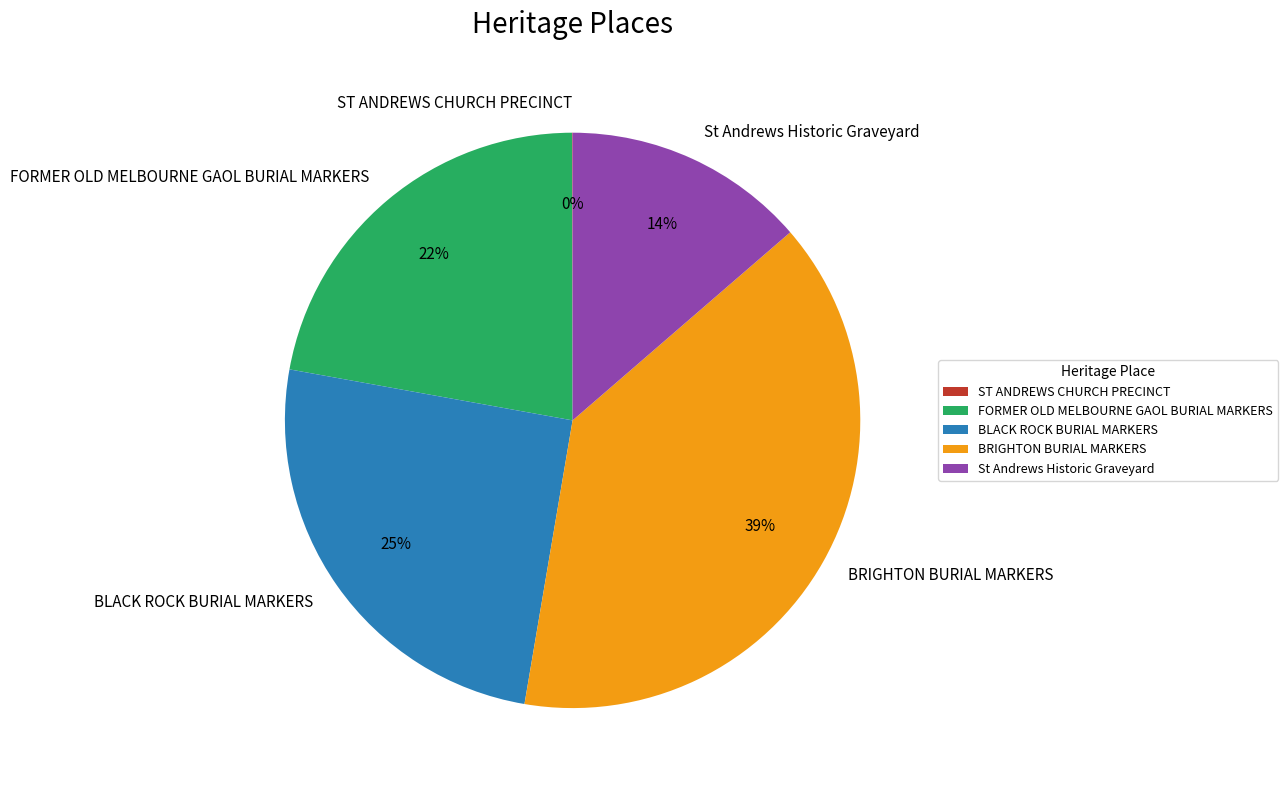

Is the sum of St Andrews Historic Graveyard and FORMER OLD MELBOURNE GAOL BURIAL MARKERS greater than half?

No